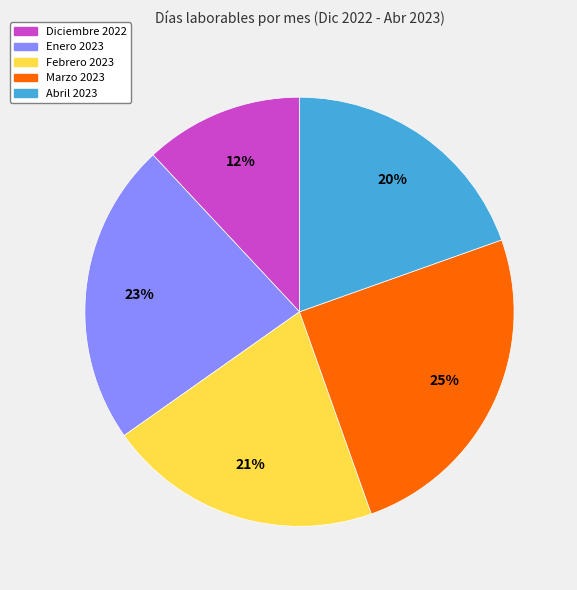

To the nearest percent, what percentage of the pie is Marzo 2023?

25%